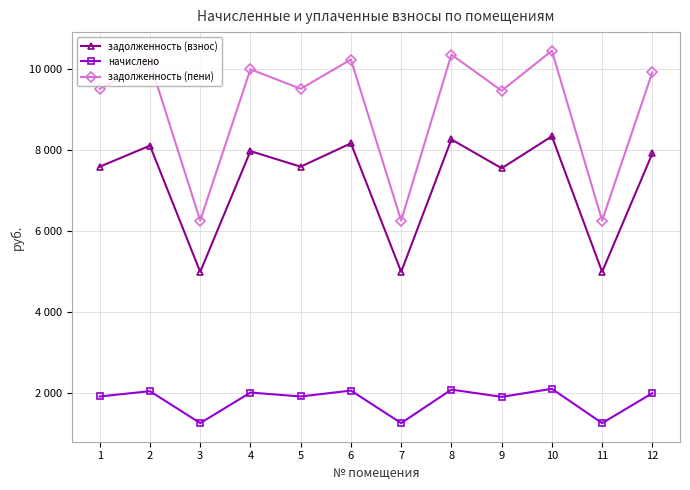

At which label does начислено first exceed 2002?

2